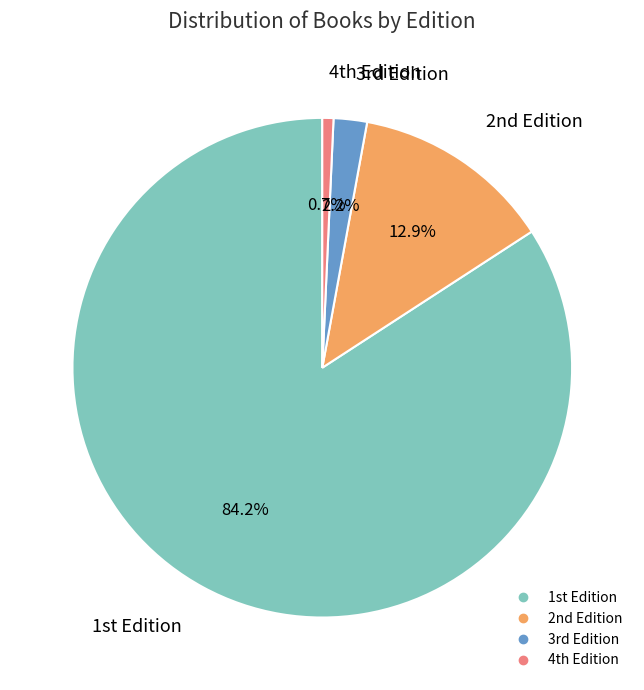

Rank the categories by value from highest to lowest.

1st Edition, 2nd Edition, 3rd Edition, 4th Edition